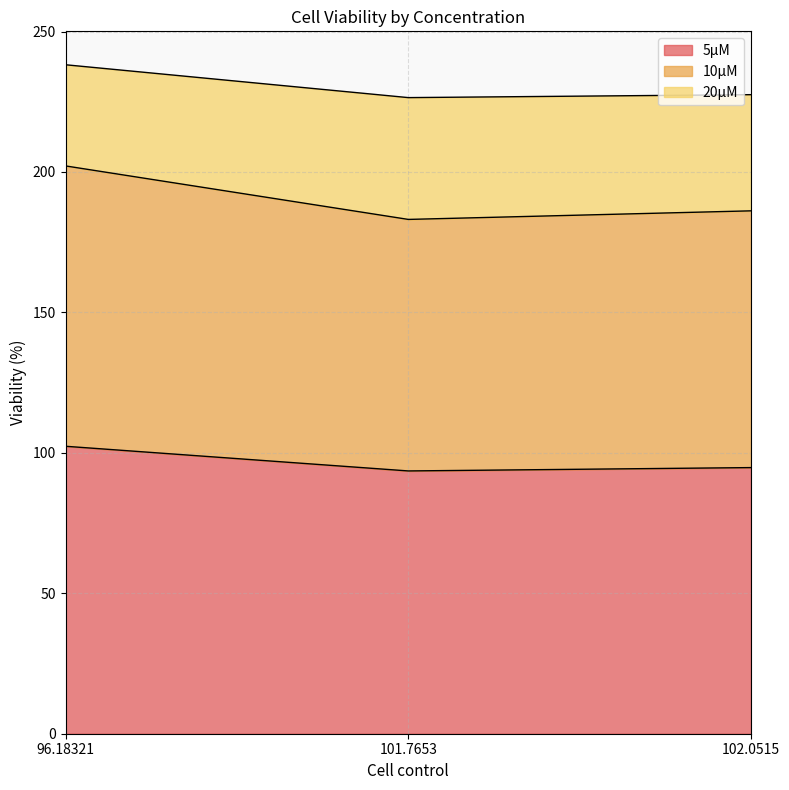

What is the greatest value displayed?

238.2